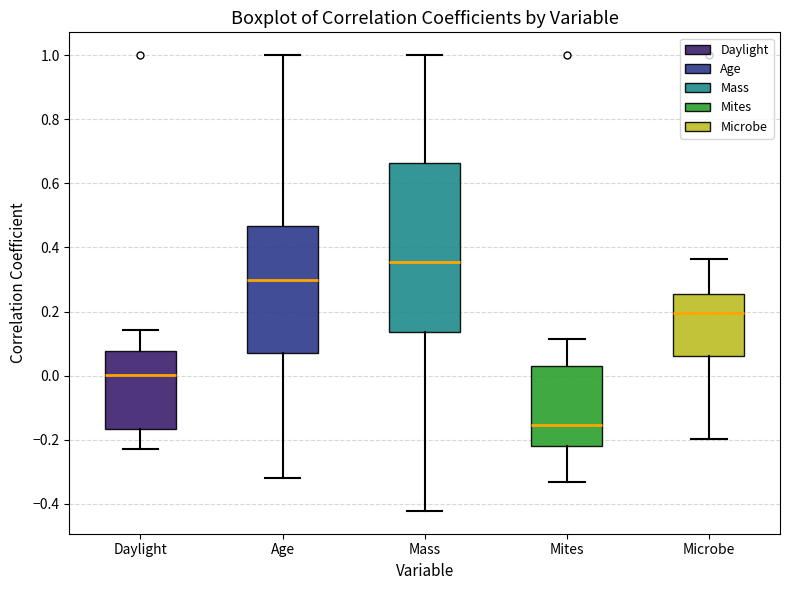

Reading left to right, transcribe this box plot: for each box, give where its median line is, the range the box spans, and where its two whiskers end, as read against the y-axis. The values are not printed on the chart, so give them approximately, as read against the axis.

Daylight: median 0.00, box -0.16 to 0.08, whiskers -0.22 to 0.14
Age: median 0.30, box 0.08 to 0.46, whiskers -0.32 to 1.00
Mass: median 0.36, box 0.14 to 0.66, whiskers -0.42 to 1.00
Mites: median -0.16, box -0.22 to 0.02, whiskers -0.34 to 0.12
Microbe: median 0.20, box 0.06 to 0.26, whiskers -0.20 to 0.36